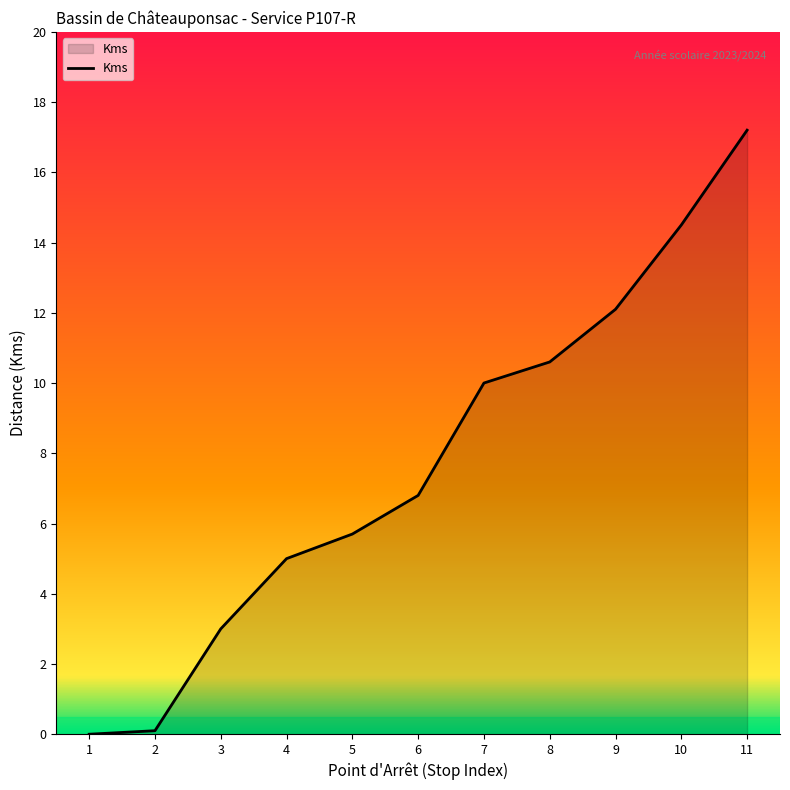

Where does the data first go above 6?

6